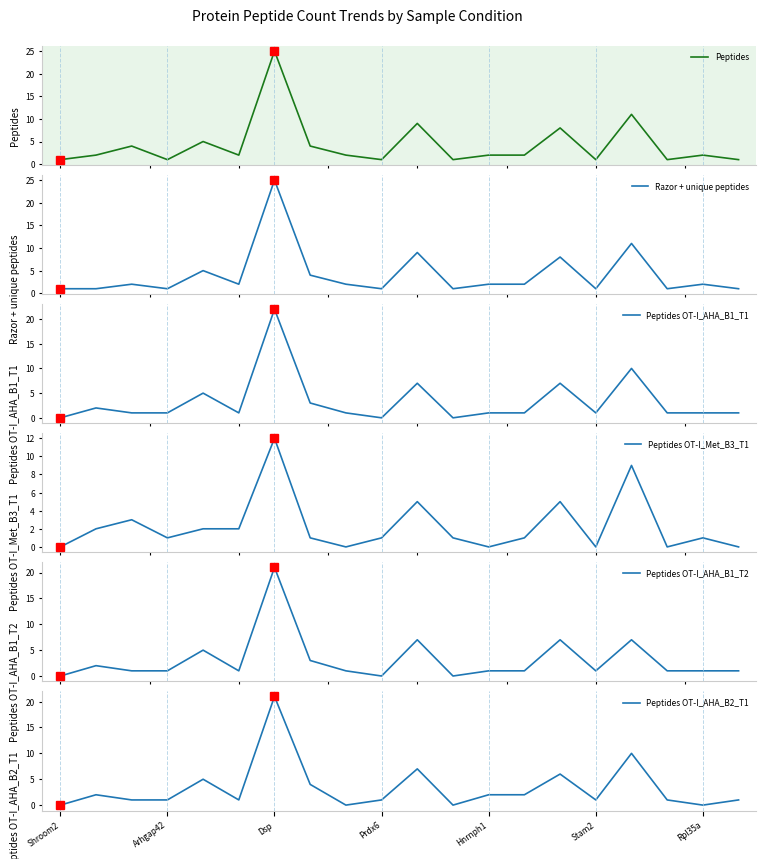

Which series ends up on top after the final intersection of Peptides OT-I_AHA_B2_T1 and Peptides OT-I_AHA_B1_T1?

Peptides OT-I_AHA_B1_T1